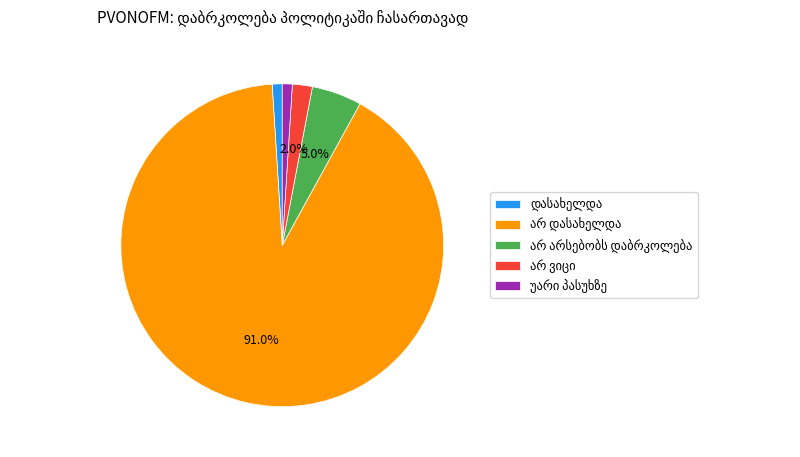

The დასახელდა slice represents 1% of the pie. True or false?

True